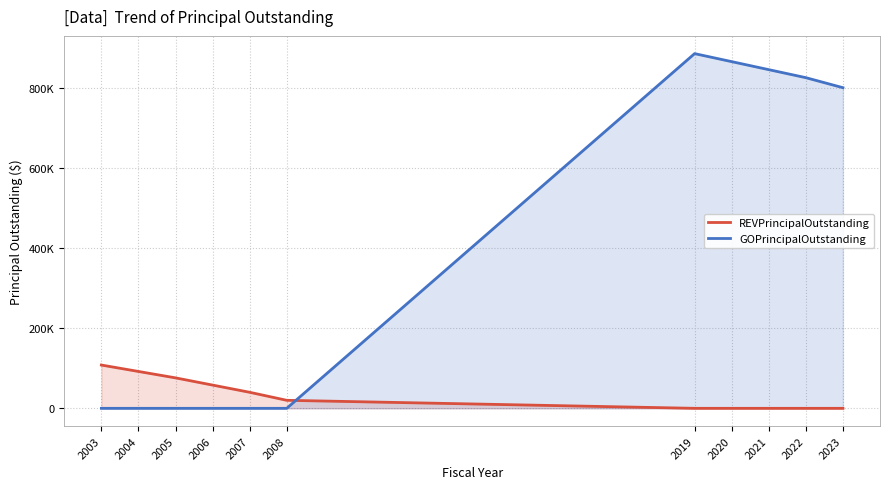

Which has a higher value, 2004 or 2020?

2004